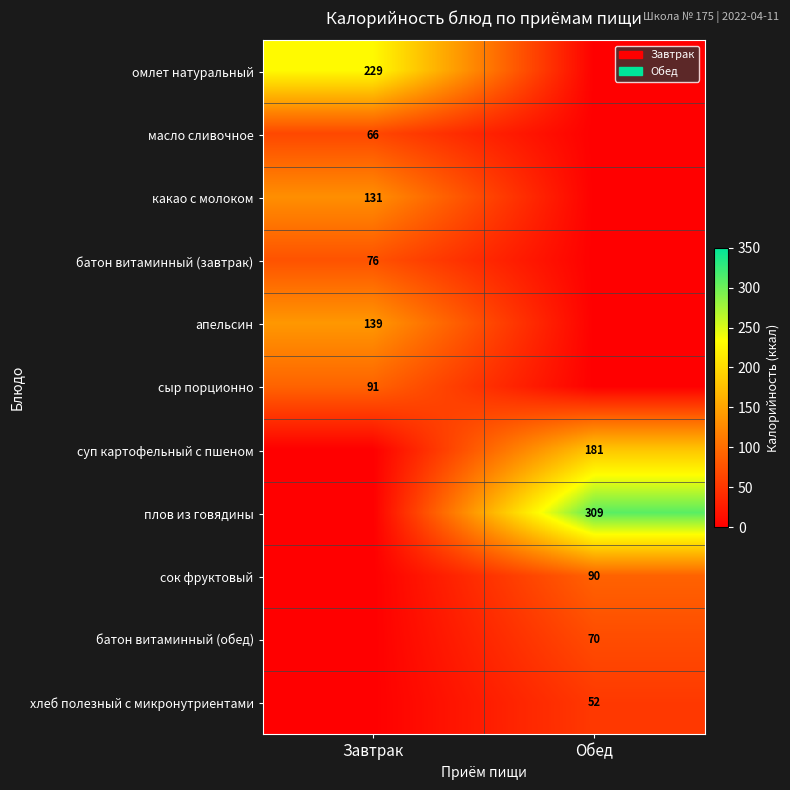

The value of батон витаминный (завтрак) at Завтрак is 122. True or false?

False